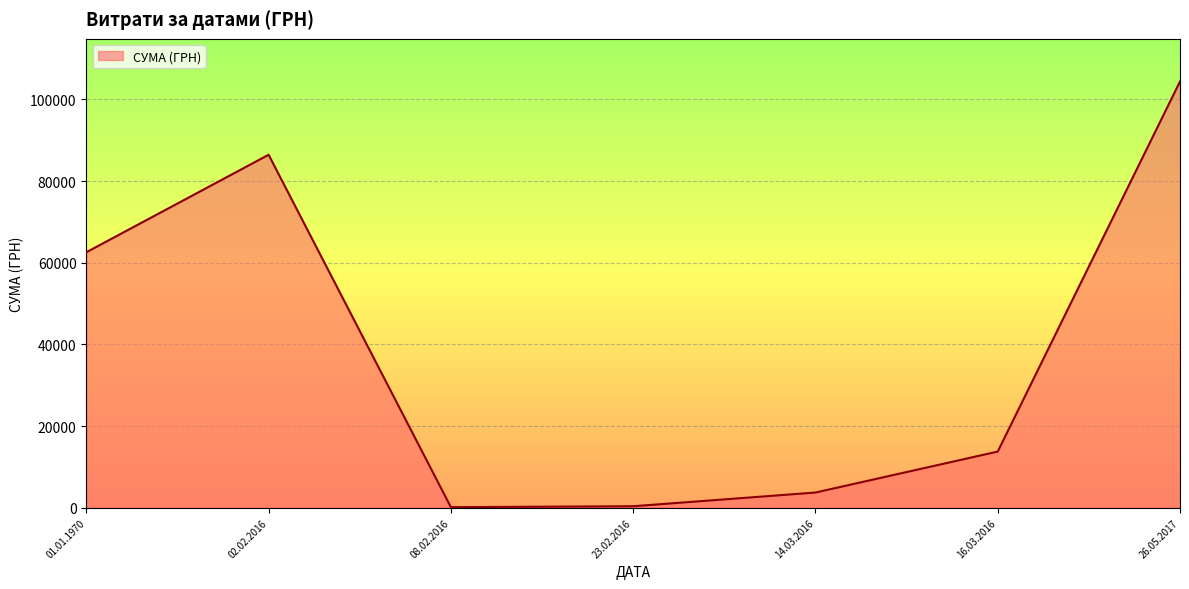

What is the average value?

38772.1